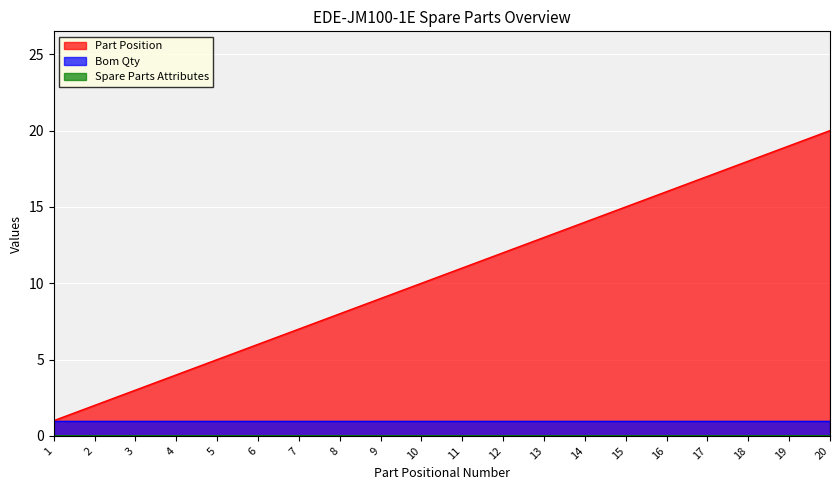

Which label corresponds to the largest value in the chart?

20